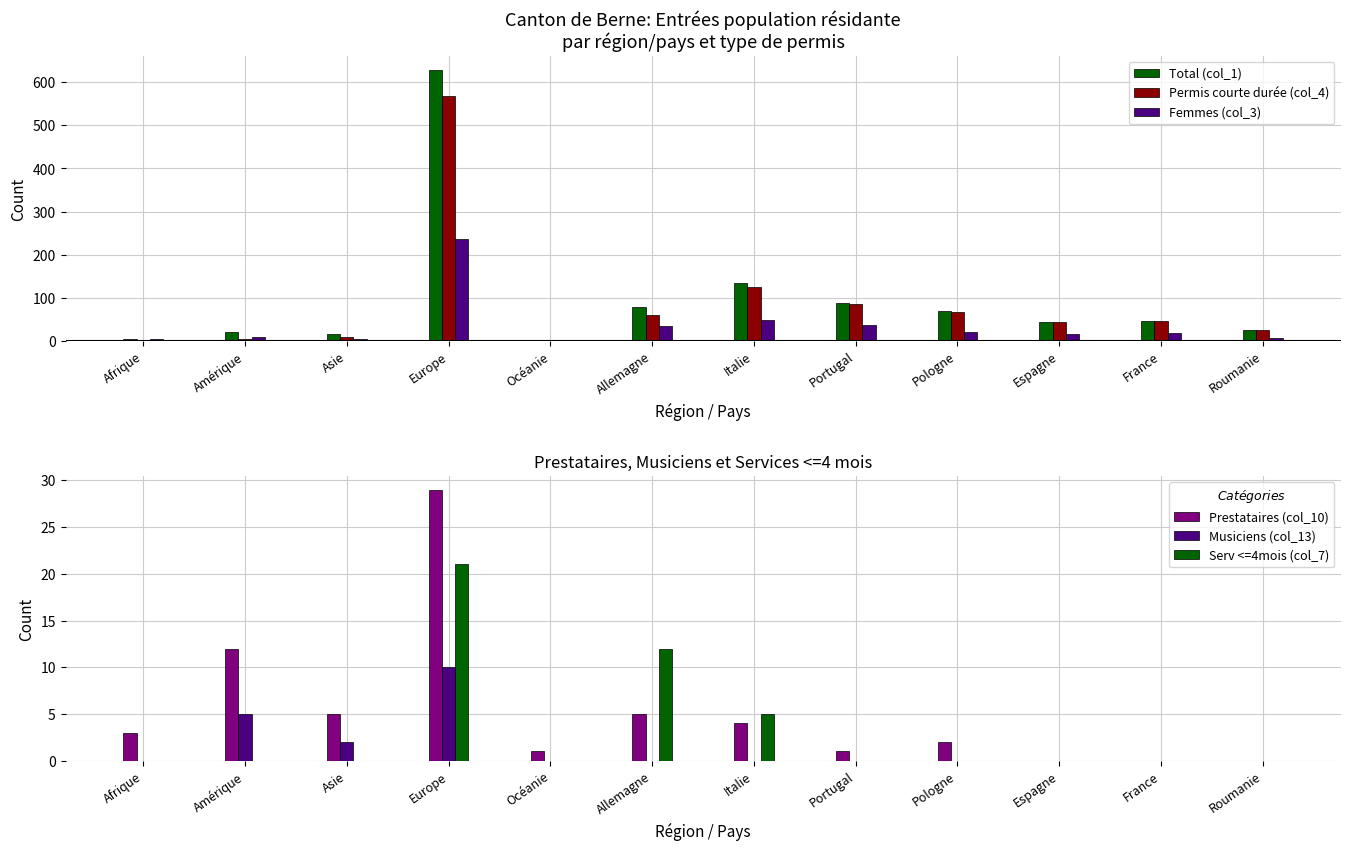

How many data points in Permis courte durée (col_4) are less than 45?

6